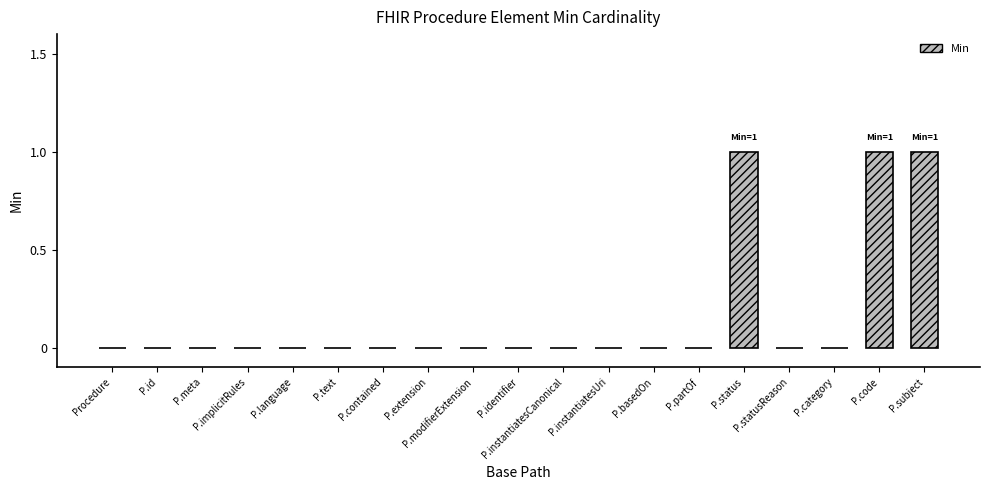

How many data points does each series have?

19